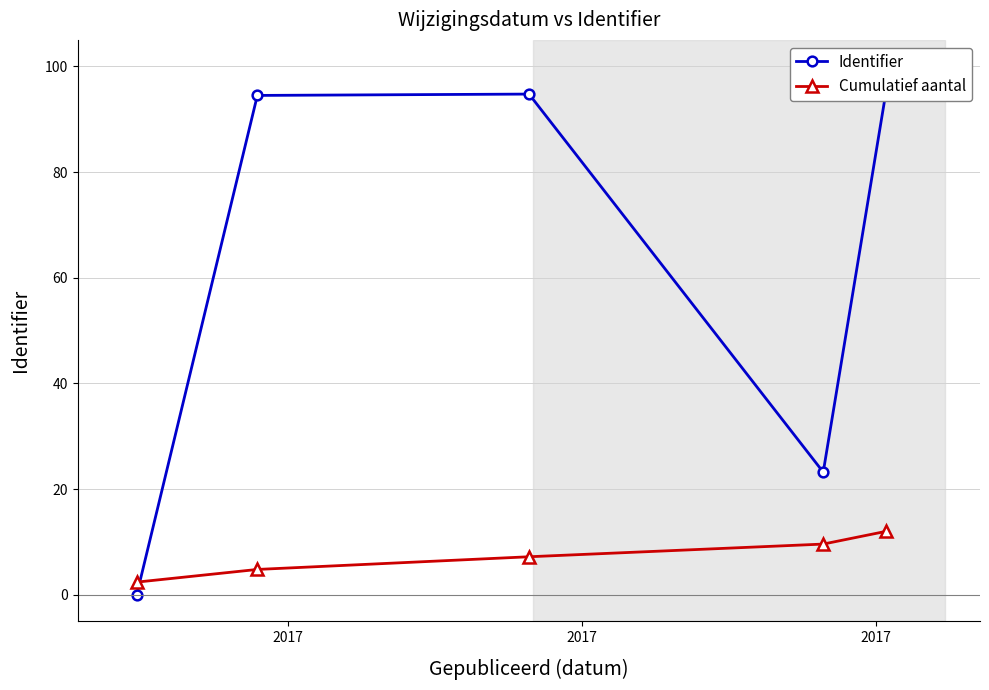

What is the value of the Cumulatief aantal point at the 2nd from the left?

4.8